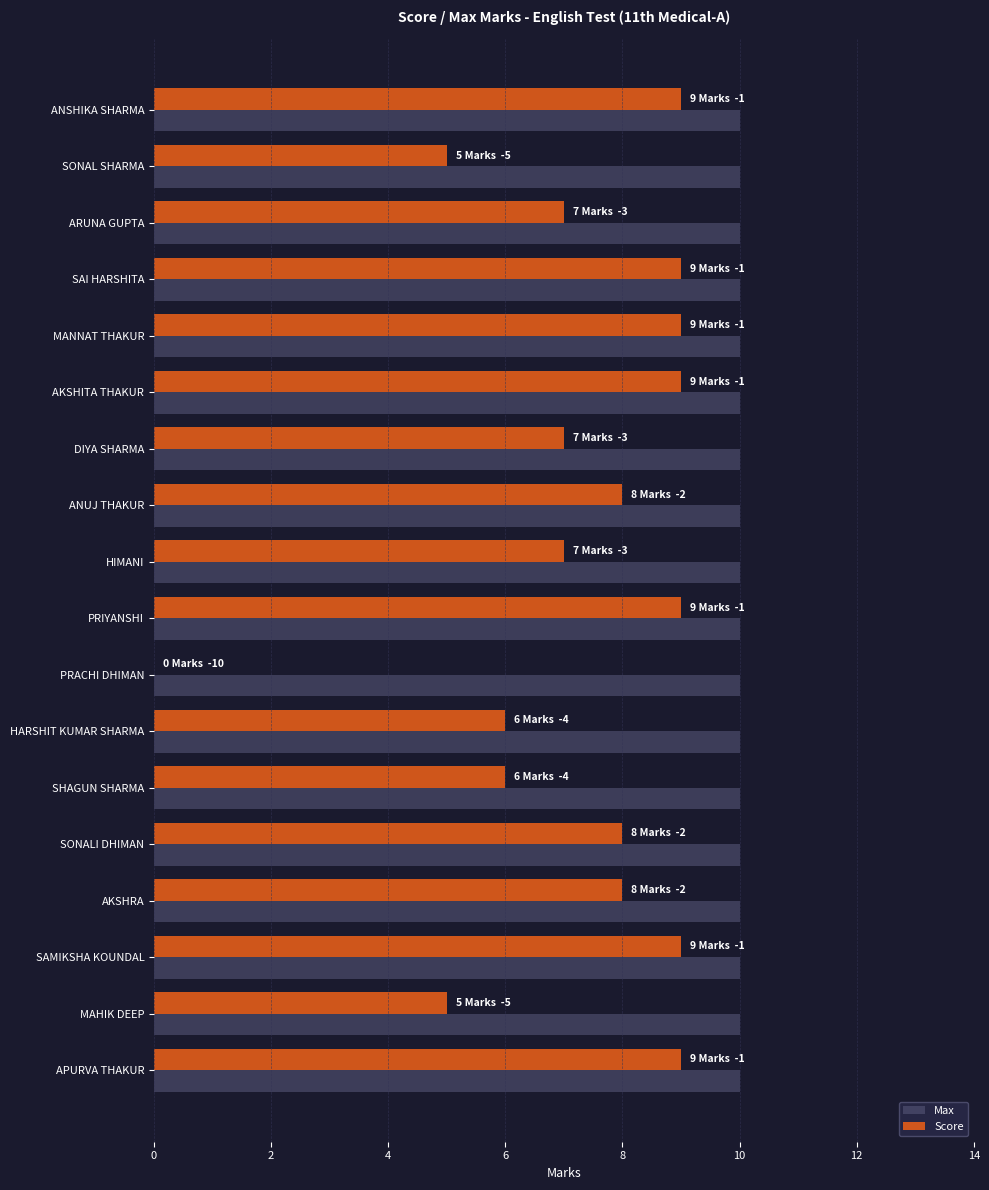

What is the sum of all Score values?

130